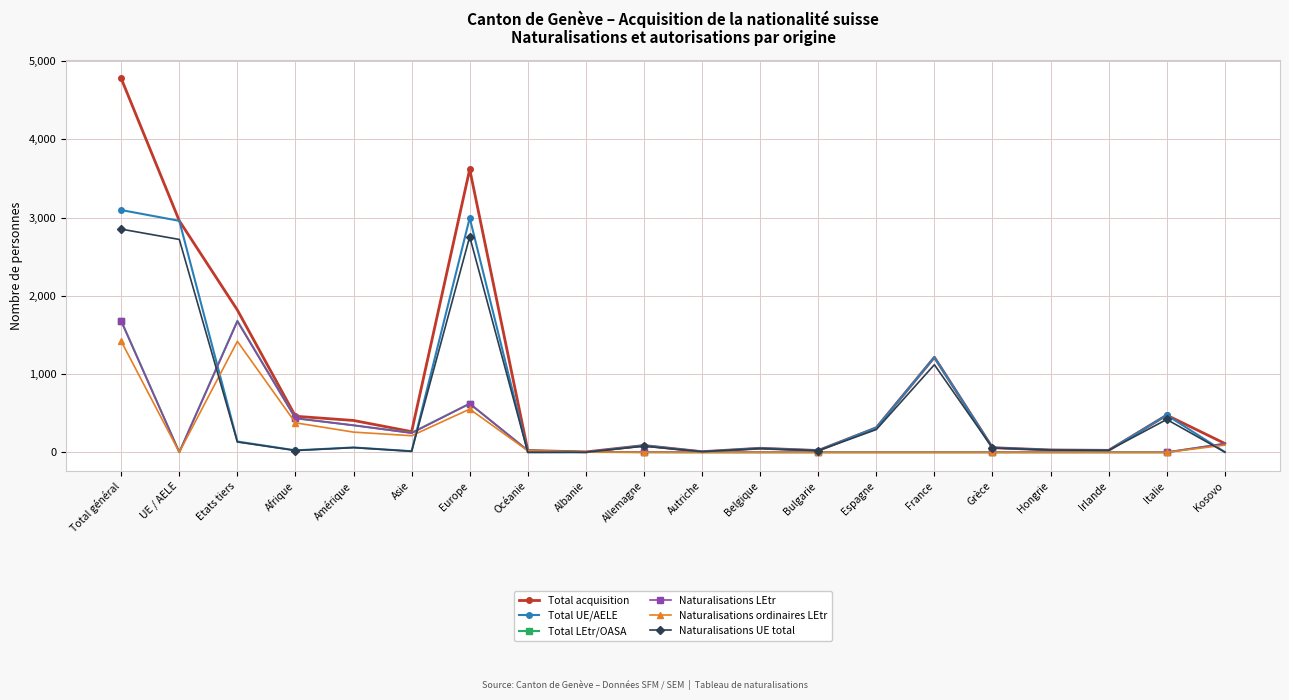

Which series has the largest total across all categories?

Total acquisition